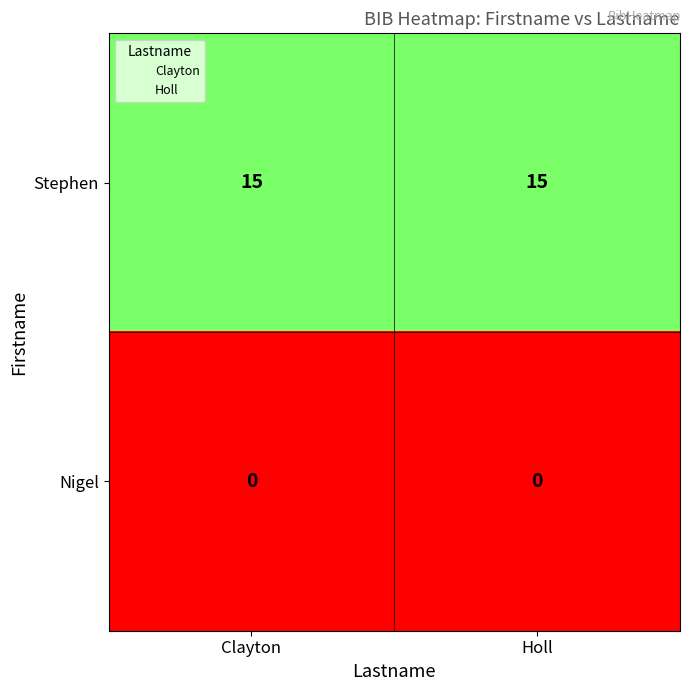

What is the difference between the highest and lowest values at Holl?

15